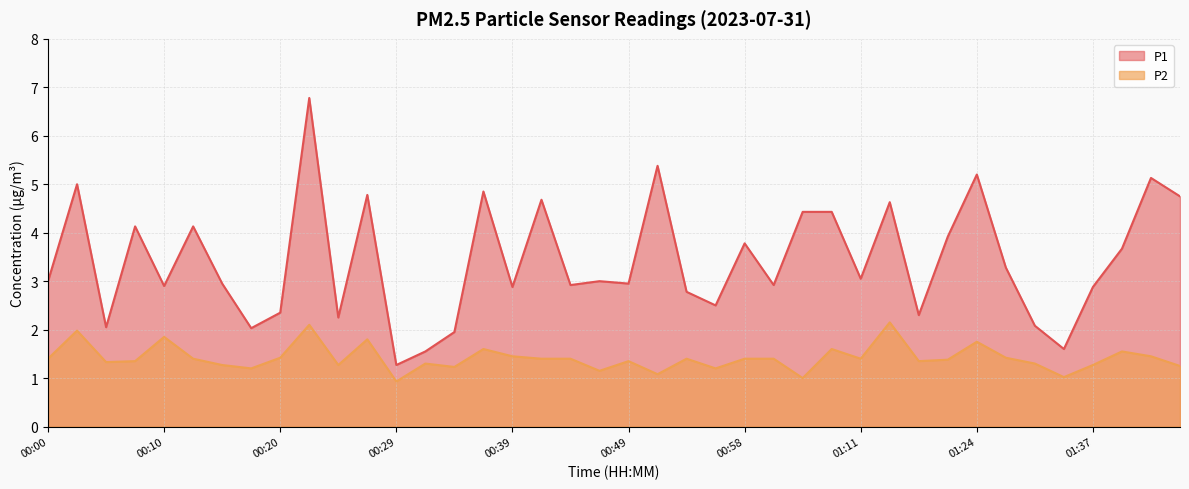

How many interior local valleys does the P1 series have?

13